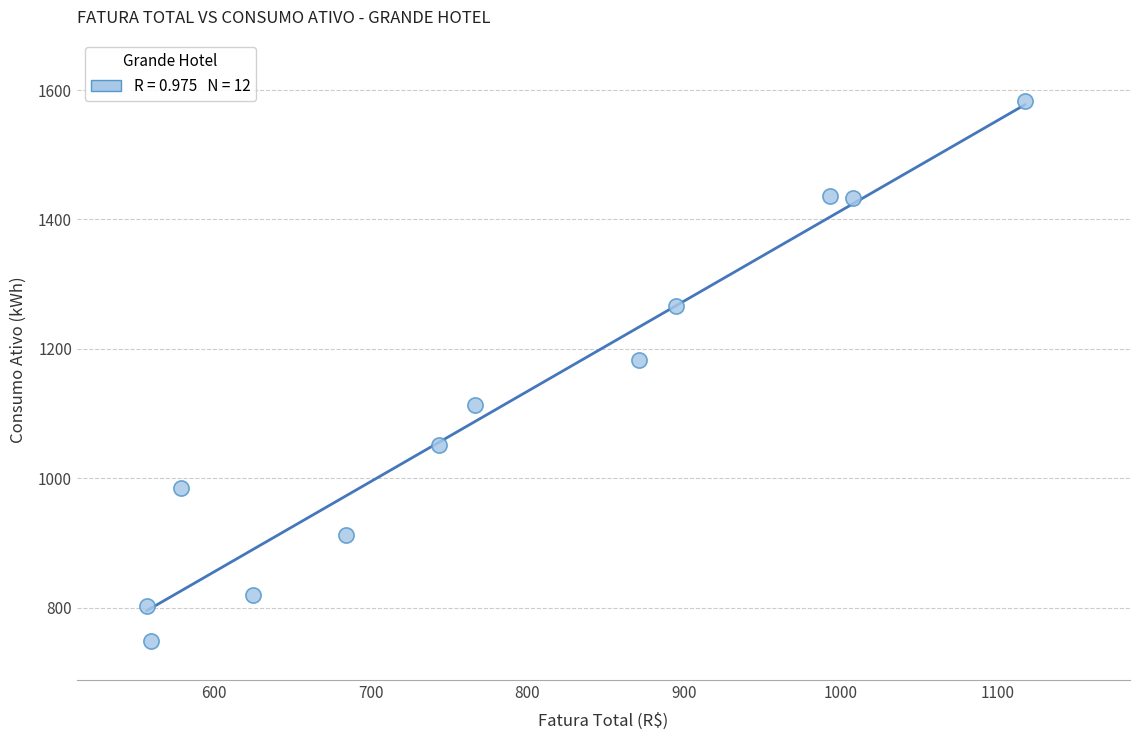

What Y value in the scatter plot is closest to 1165?

1182